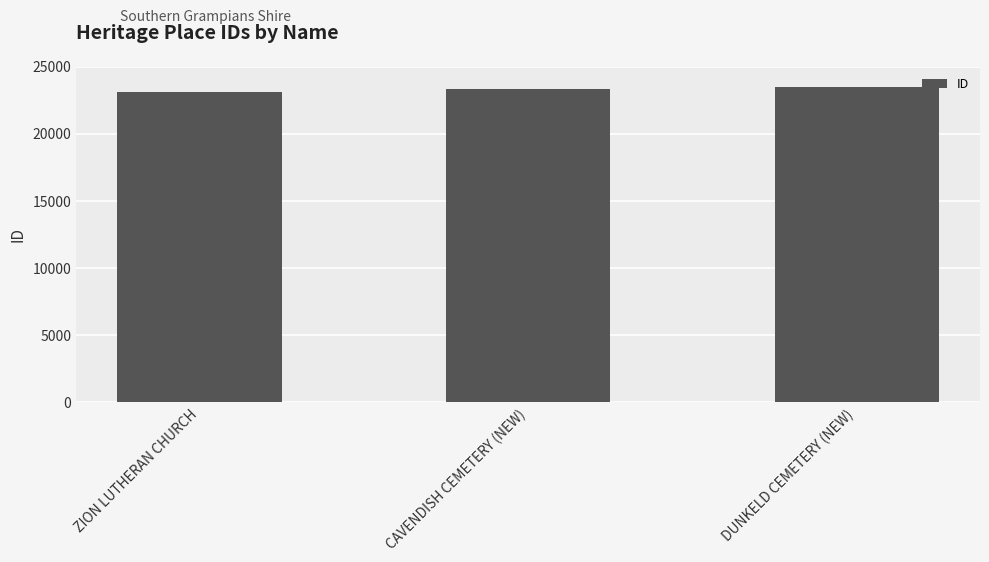

How many series are shown in this chart?

1